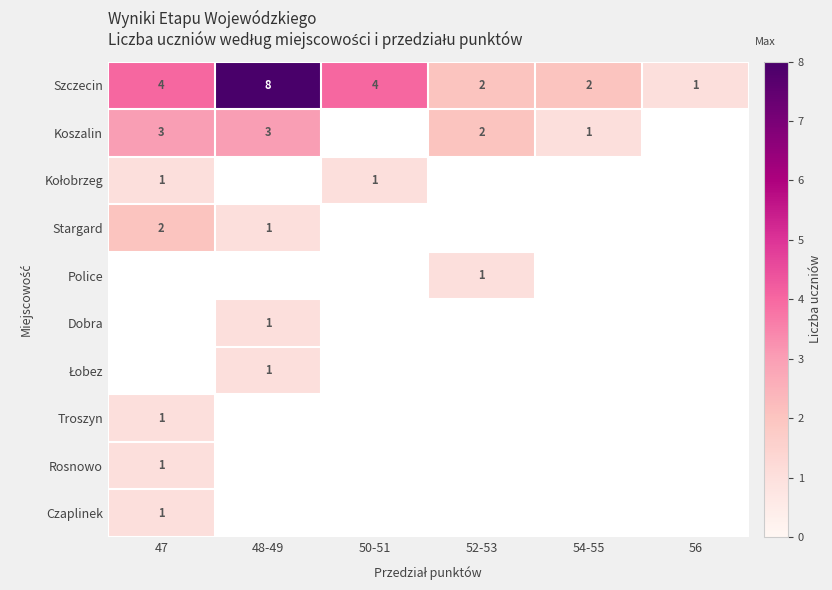

The Dobra series shows 1 at 48-49. True or false?

True